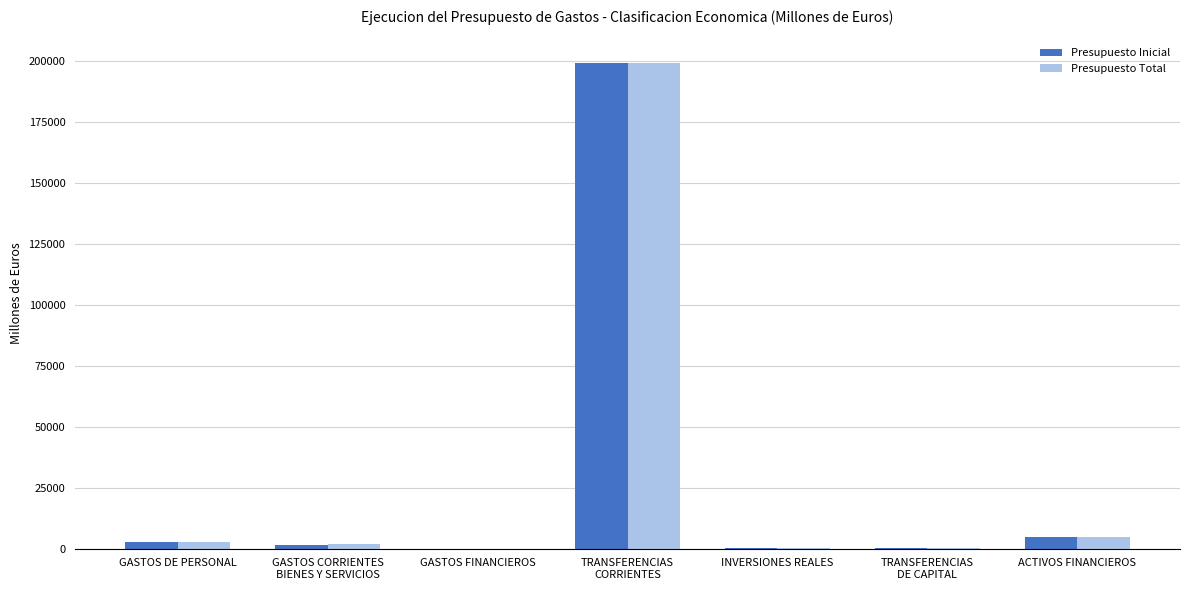

What is the greatest value displayed?

199179.2